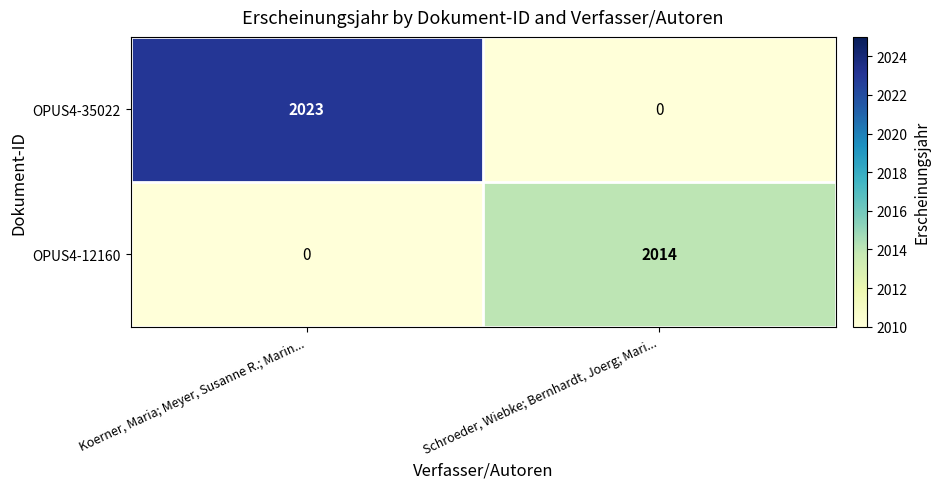

Reading right to left, list all the values displayed in this chart.

OPUS4-35022: Schroeder, Wiebke; Bernhardt, Joerg; Mari...=0	Koerner, Maria; Meyer, Susanne R.; Marin...=2023
OPUS4-12160: Schroeder, Wiebke; Bernhardt, Joerg; Mari...=2014	Koerner, Maria; Meyer, Susanne R.; Marin...=0